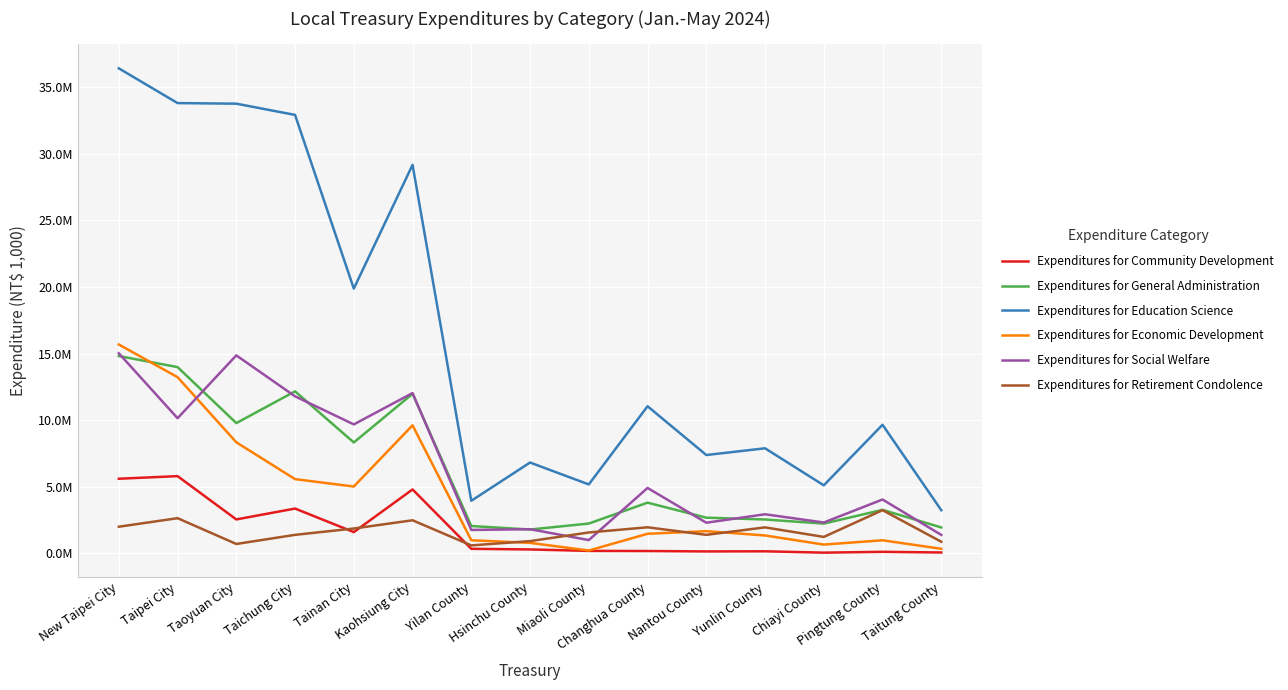

What is the value of the Expenditures for General Administration point at the 6th from the left?

11977162